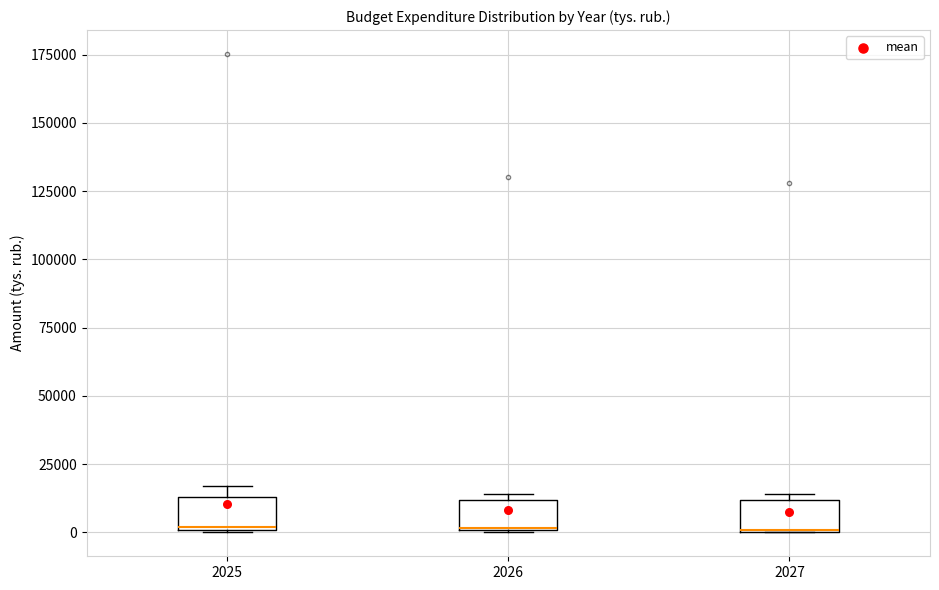

Reading left to right, transcribe this box plot: for each box, give where its median line is, the range the box spans, and where its two whiskers end, as read against the y-axis. The values are not printed on the chart, so give them approximately, as read against the axis.

2025: median 0, box 0 to 15000, whiskers 0 to 15000 (just above the box's upper edge)
2026: median 0, box 0 to 10000, whiskers 0 to 15000
2027: median 0, box 0 to 10000, whiskers 0 to 15000